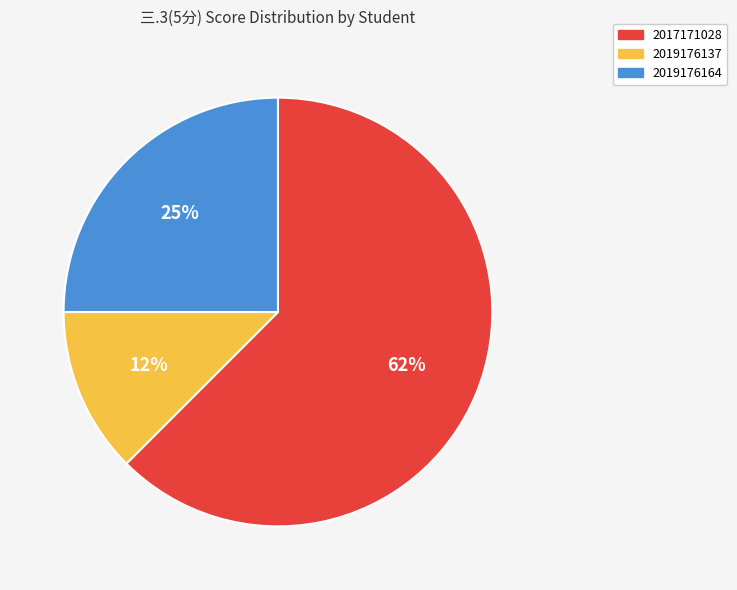

Count the number of slices in the pie.

3